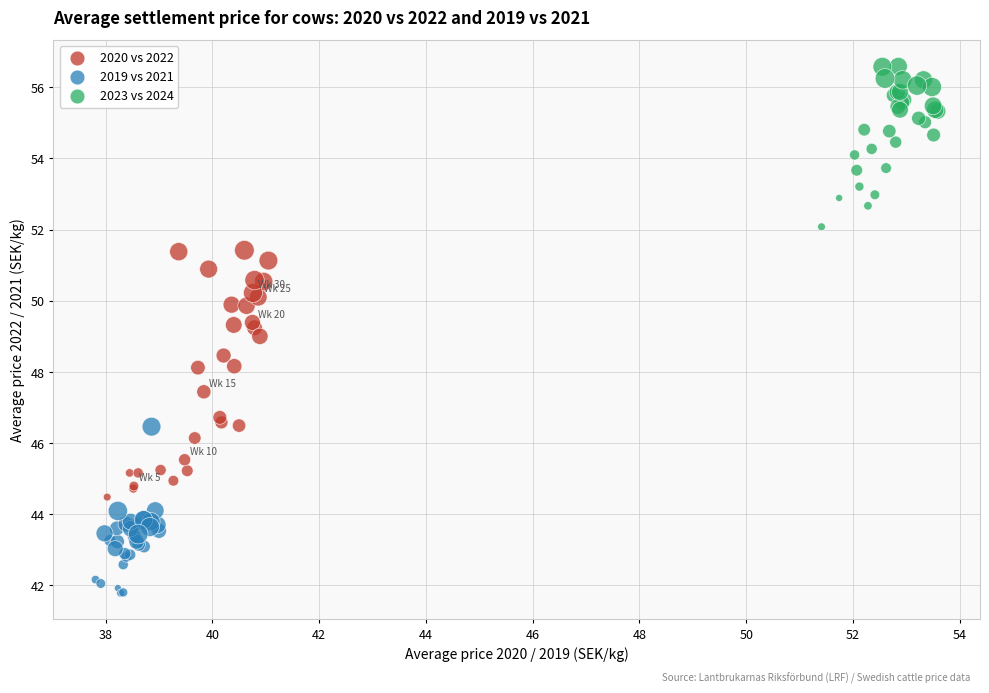

Which series contains the lowest Y value?

2019 vs 2021